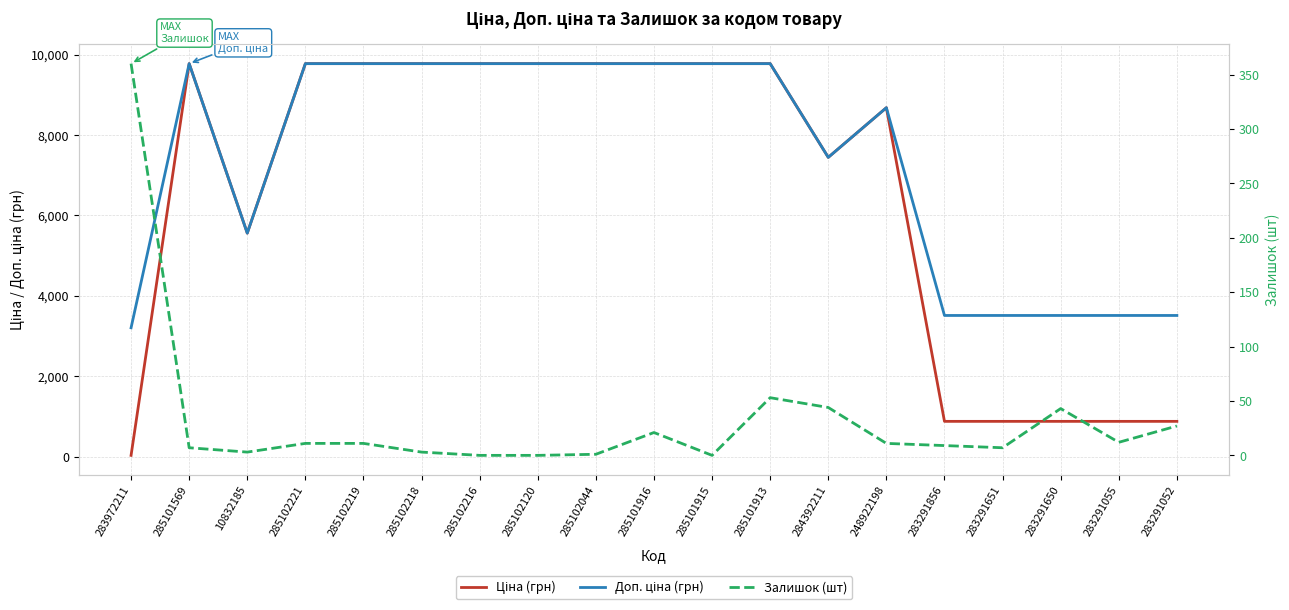

Between 285101569 and 285102218, which is larger?

285101569